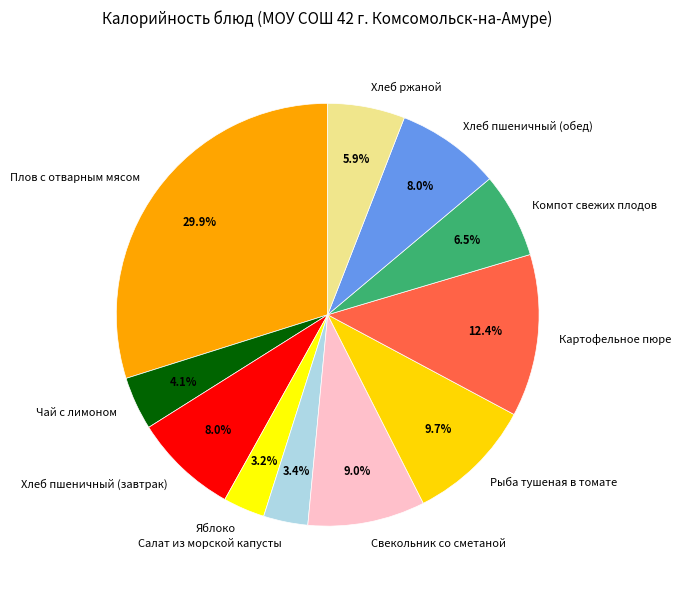

What percentage is the Салат из морской капусты slice, to the nearest percent?

3%